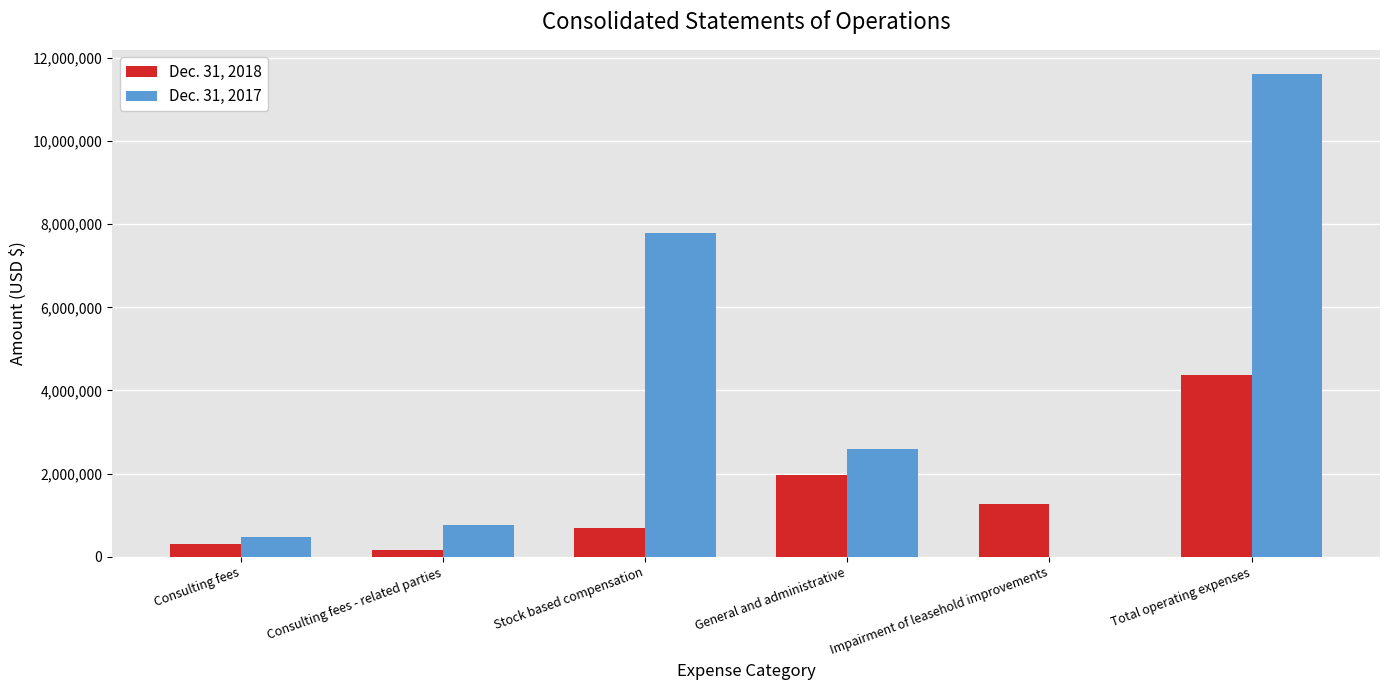

What is the maximum value for Dec. 31, 2018?

4370707